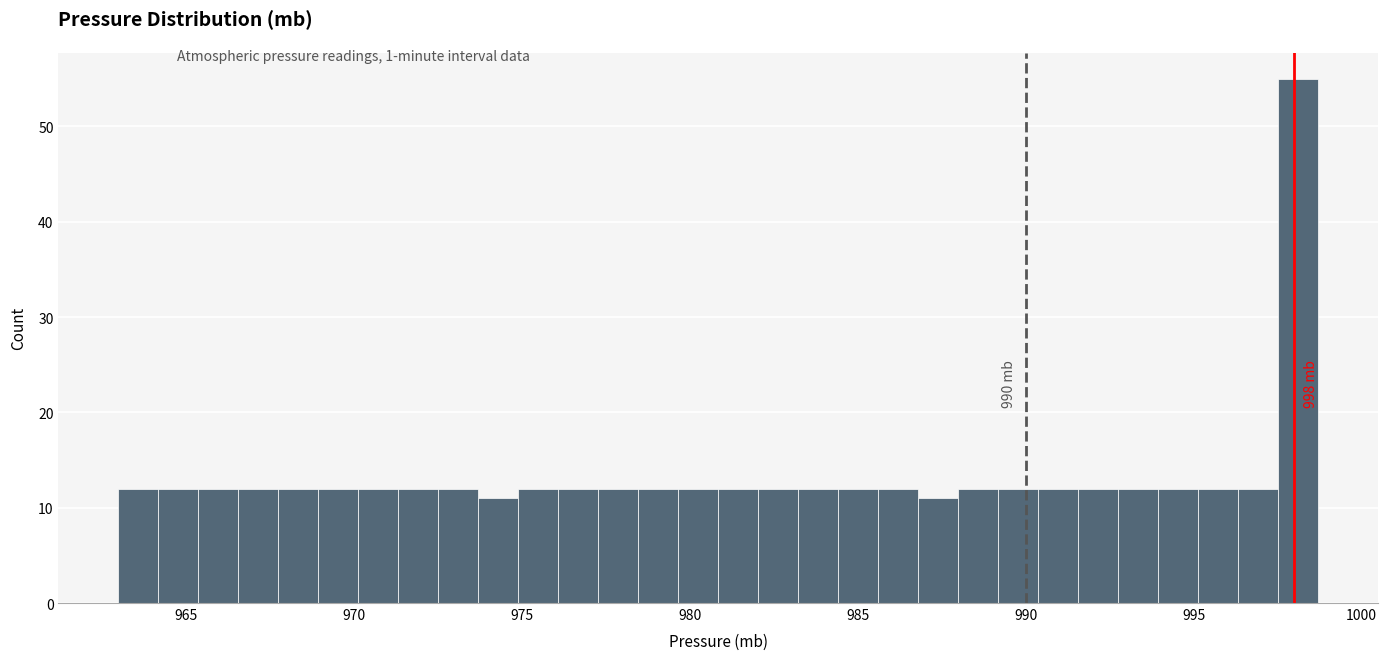

Read against the x-axis, roughly where is the centre of the tallest bar?

998.0